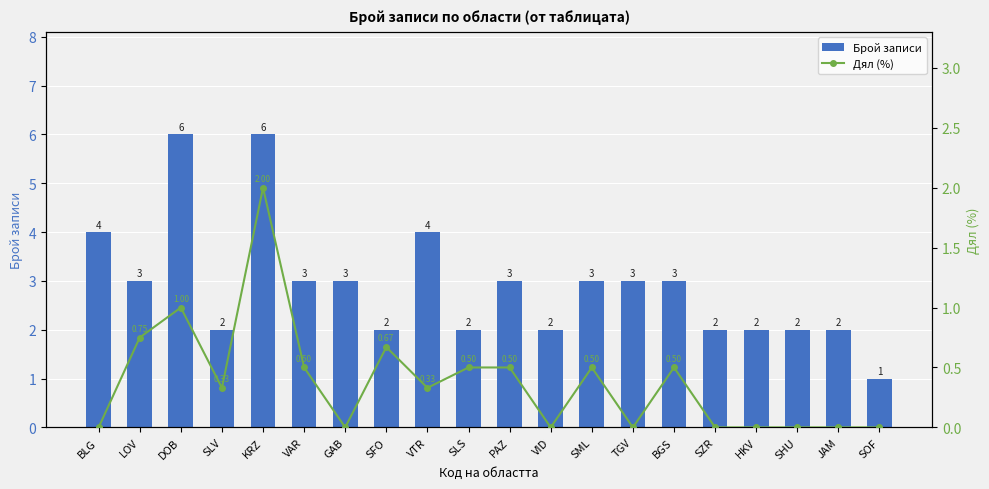

Reading left to right, list all the values displayed in this chart.

Брой записи: 4.0	3.0	6.0	2.0	6.0	3.0	3.0	2.0	4.0	2.0	3.0	2.0	3.0	3.0	3.0	2.0	2.0	2.0	2.0	1.0
Дял (%): 0.0	0.8	1.0	0.3	2.0	0.5	0.0	0.7	0.3	0.5	0.5	0.0	0.5	0.0	0.5	0.0	0.0	0.0	0.0	0.0